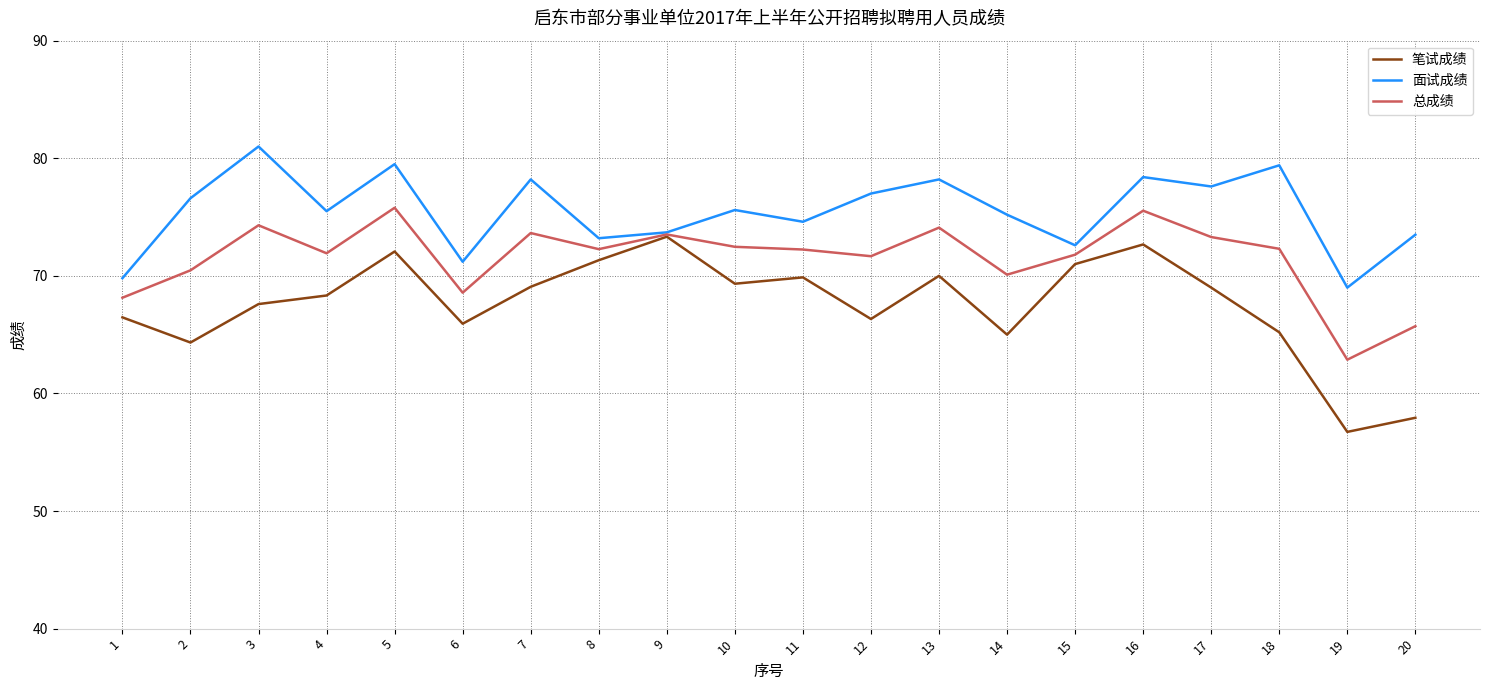

What is the maximum value for 面试成绩?

81.0